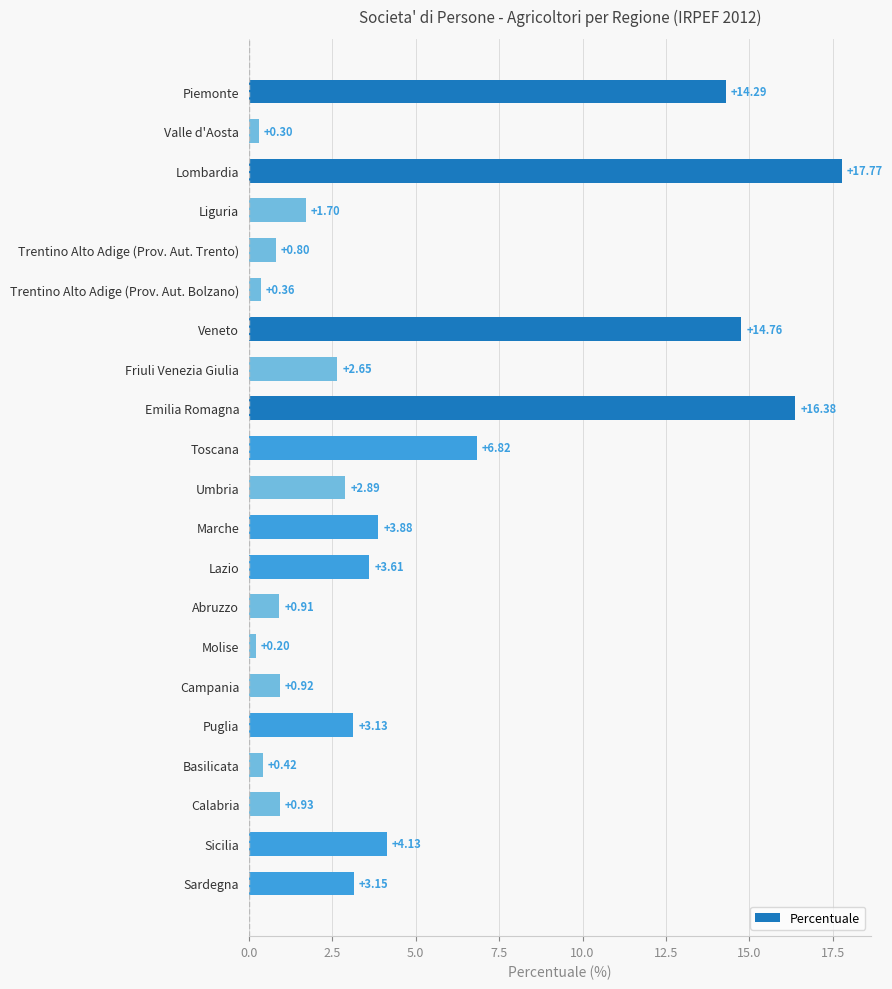

What is the label of the 2nd bar from the bottom?

Sicilia